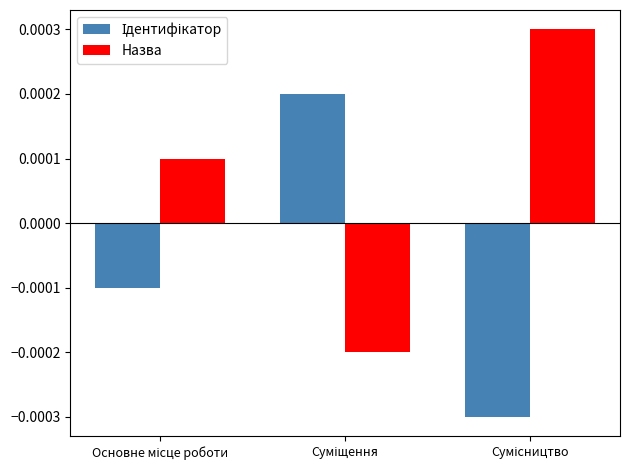

Which series has the largest total across all categories?

Назва